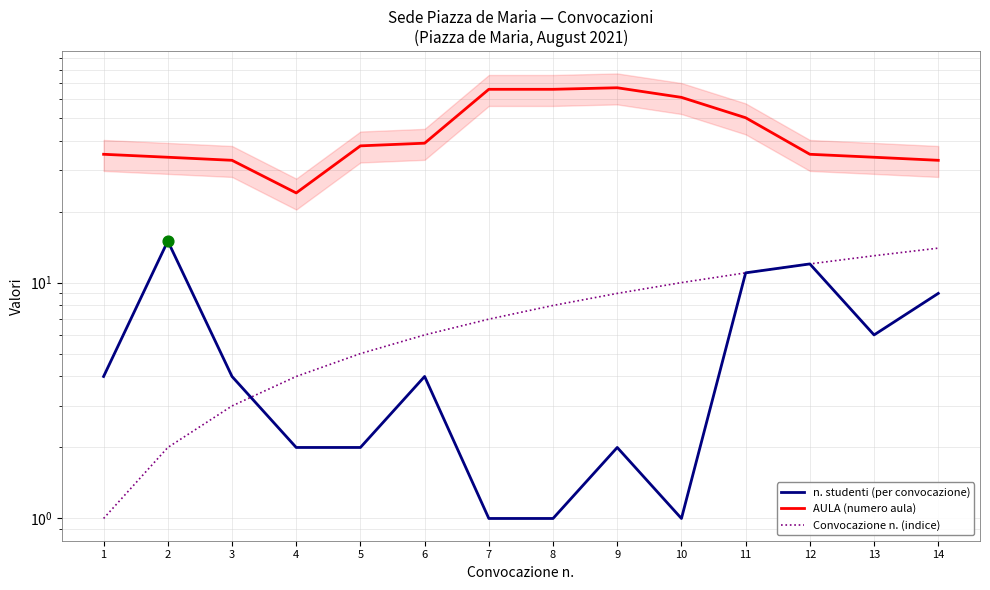

At which category is the sum across all series the highest?

9